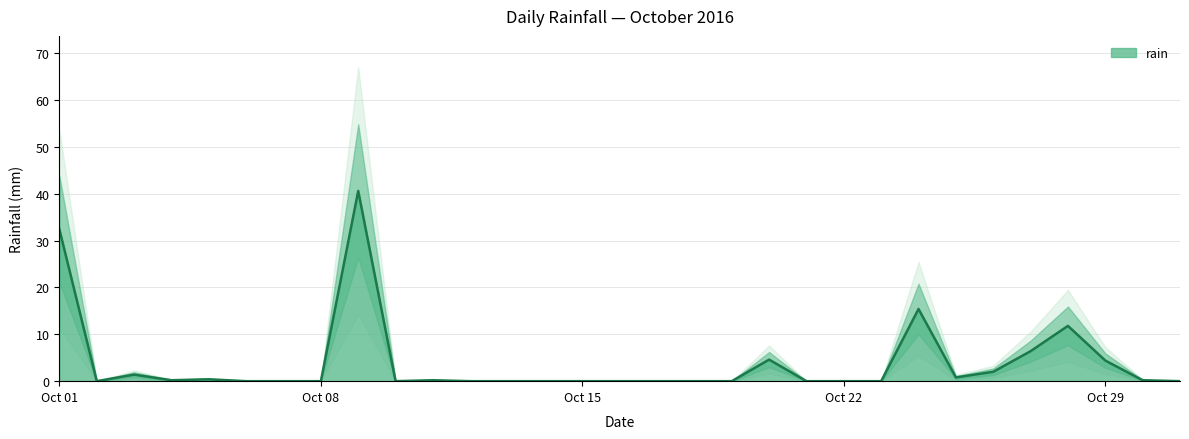

How many points are lower than both their immediate neighbors (excluding endpoints)?

4